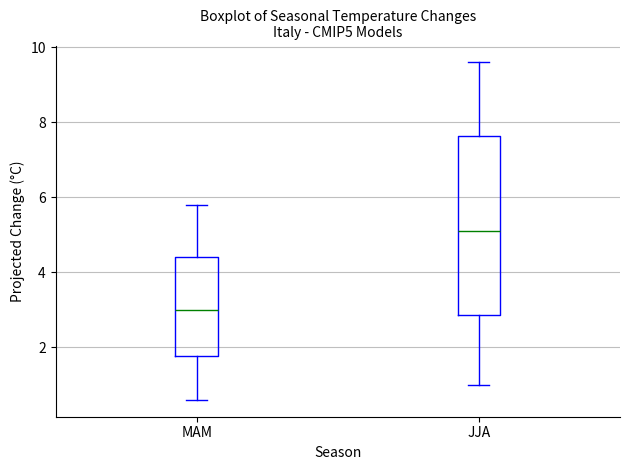

Which box is the tallest, from its lower edge to its upper edge?

JJA